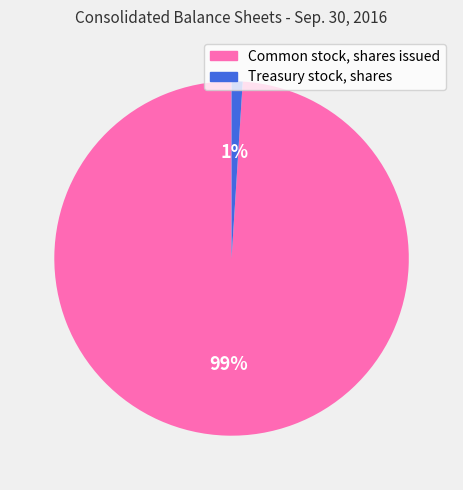

To the nearest percent, what is the difference between the largest and smallest slice percentages?

98%